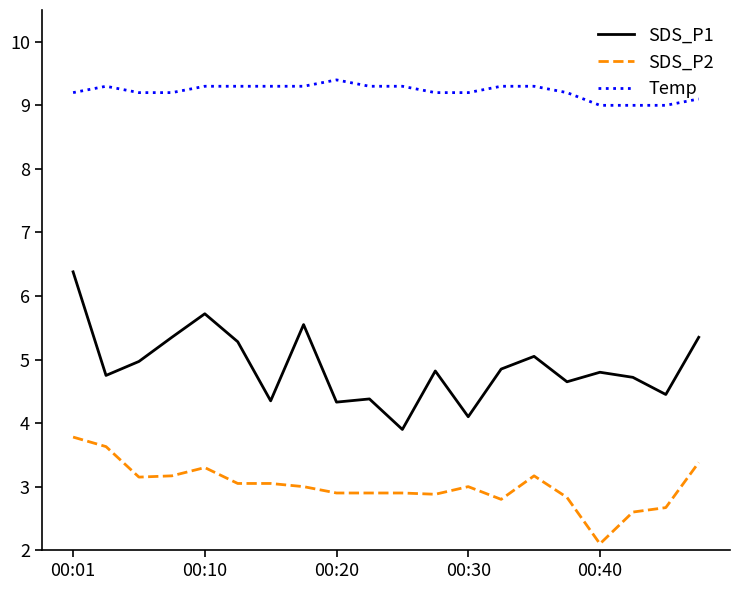

How many lines are shown in the chart?

3